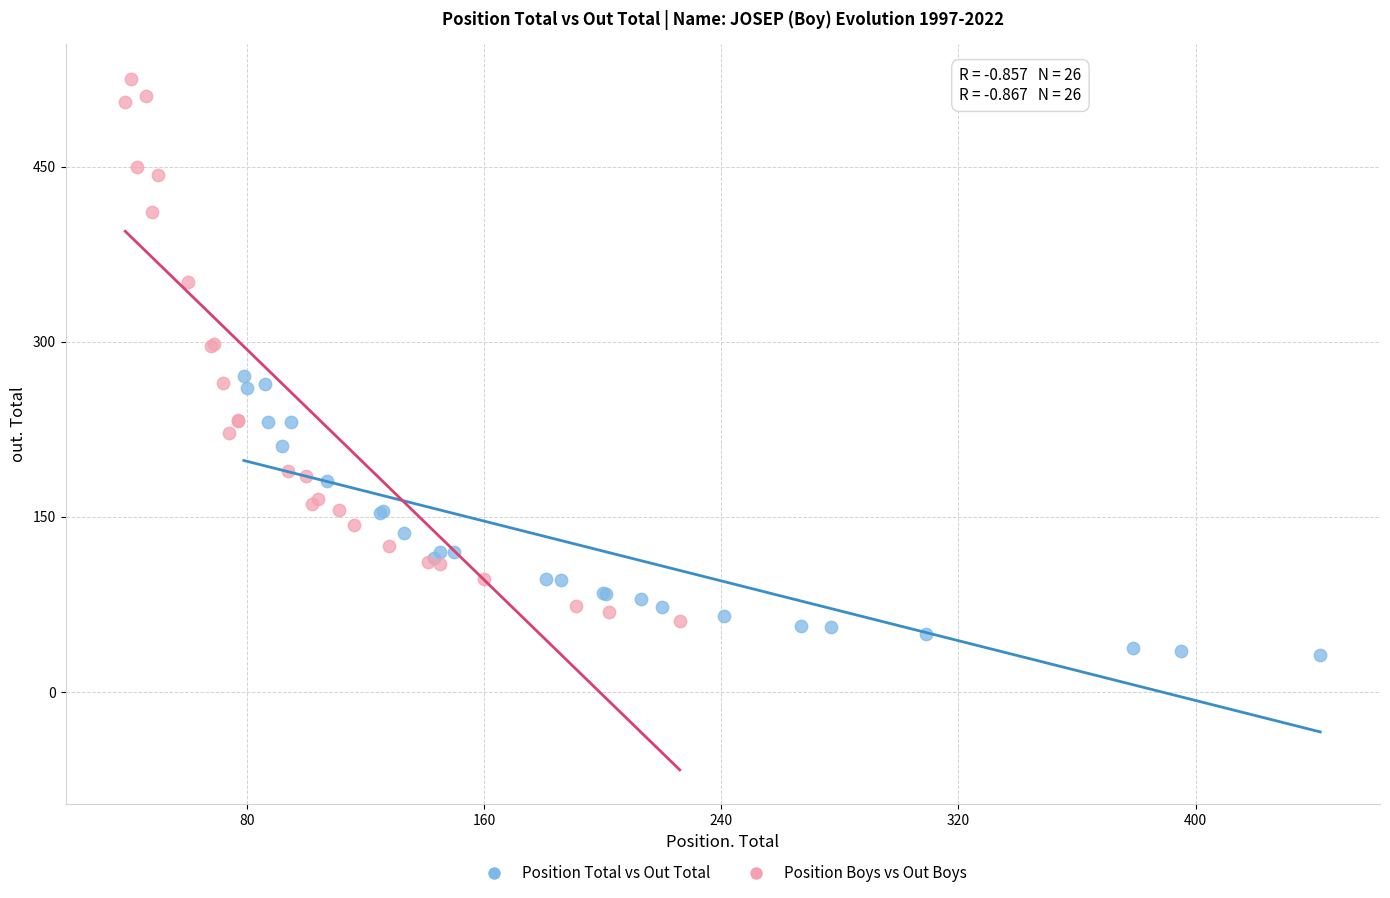

Which series has the widest spread of Y values?

Position Boys vs Out Boys